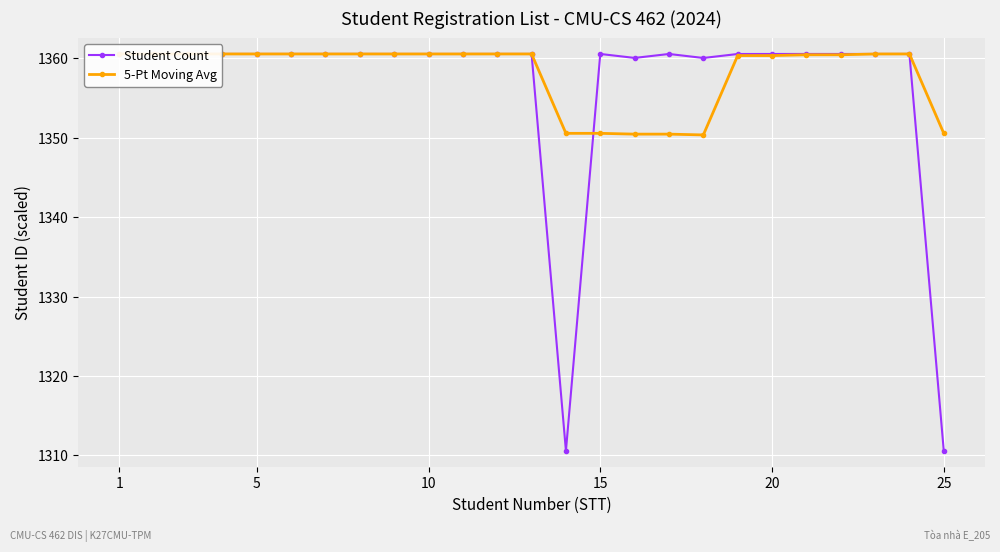

Is it true that 5-Pt Moving Avg equals 1360.5 at 20?

True